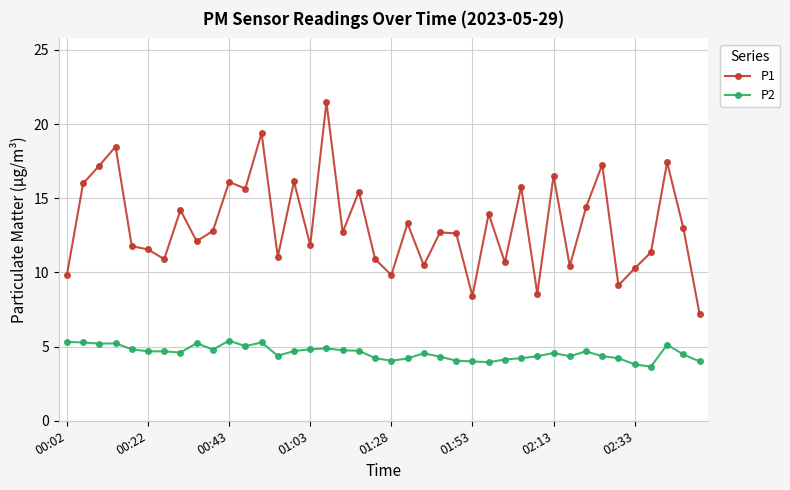

Count the number of categories in the chart.

40